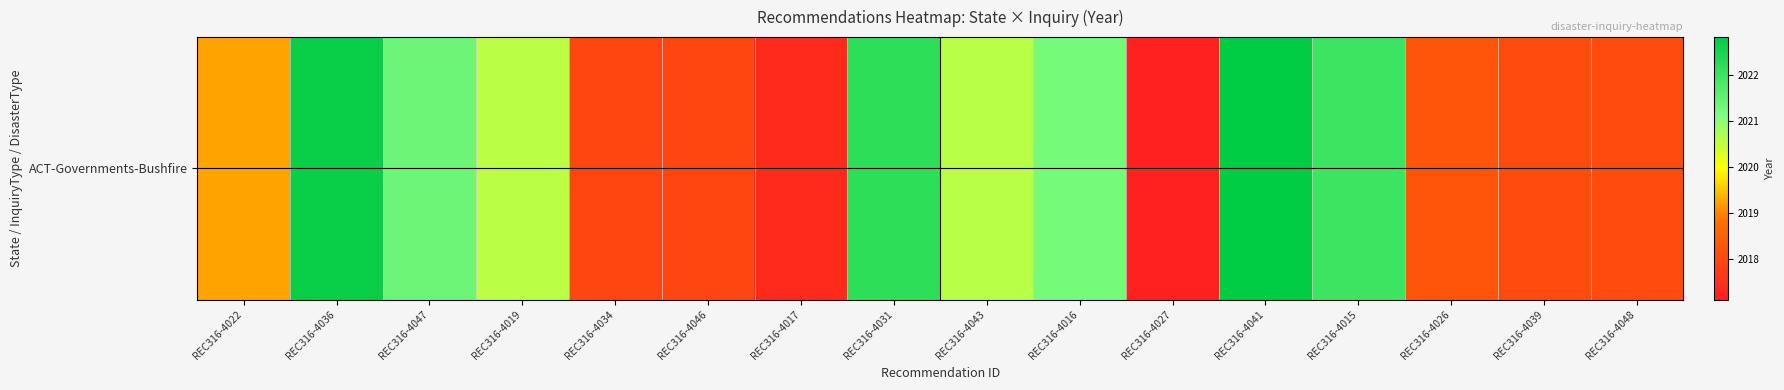

Reading left to right, what are all the values shown in this chart?

REC316-4022=2019.2	REC316-4036=2022.7	REC316-4047=2021.4	REC316-4019=2020.6	REC316-4034=2017.9	REC316-4046=2017.9	REC316-4017=2017.3	REC316-4031=2022.2	REC316-4043=2020.6	REC316-4016=2021.2	REC316-4027=2017.1	REC316-4041=2022.8	REC316-4015=2022.0	REC316-4026=2018.3	REC316-4039=2018.1	REC316-4048=2018.1